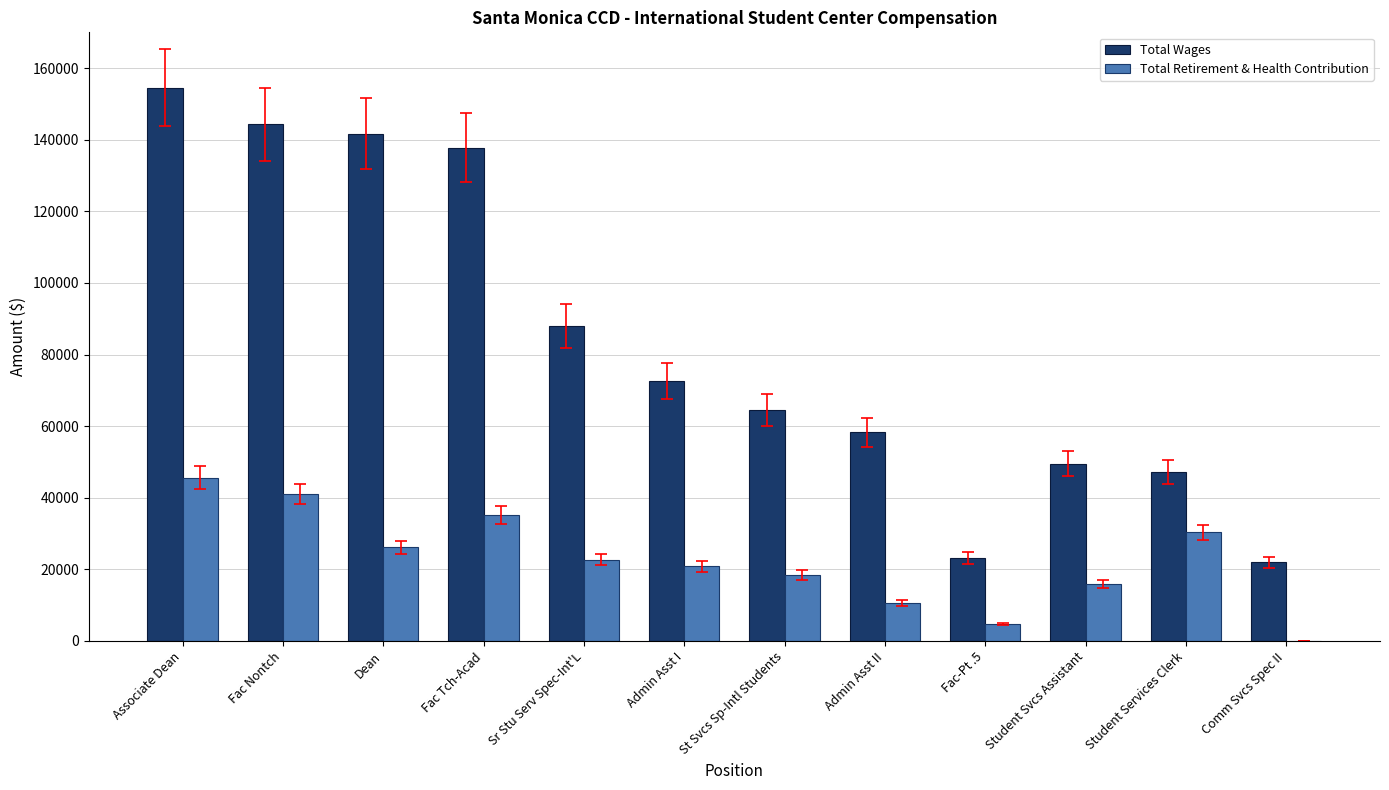

Is it true that Total Retirement & Health Contribution equals 39416 at Student Services Clerk?

False